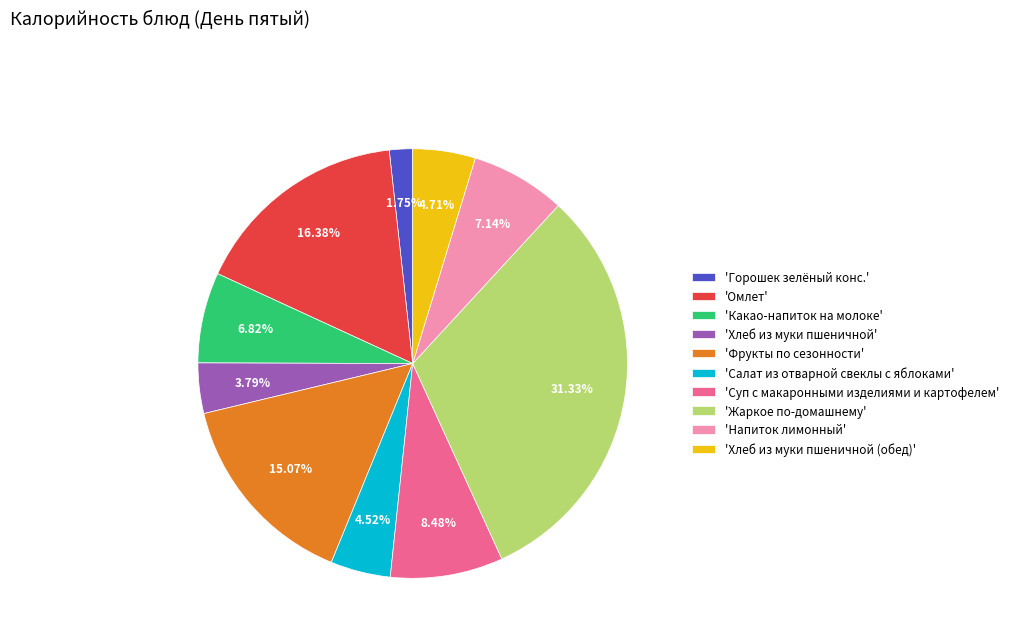

Combined, do 'Жаркое по-домашнему' and 'Хлеб из муки пшеничной' account for over 50%?

No